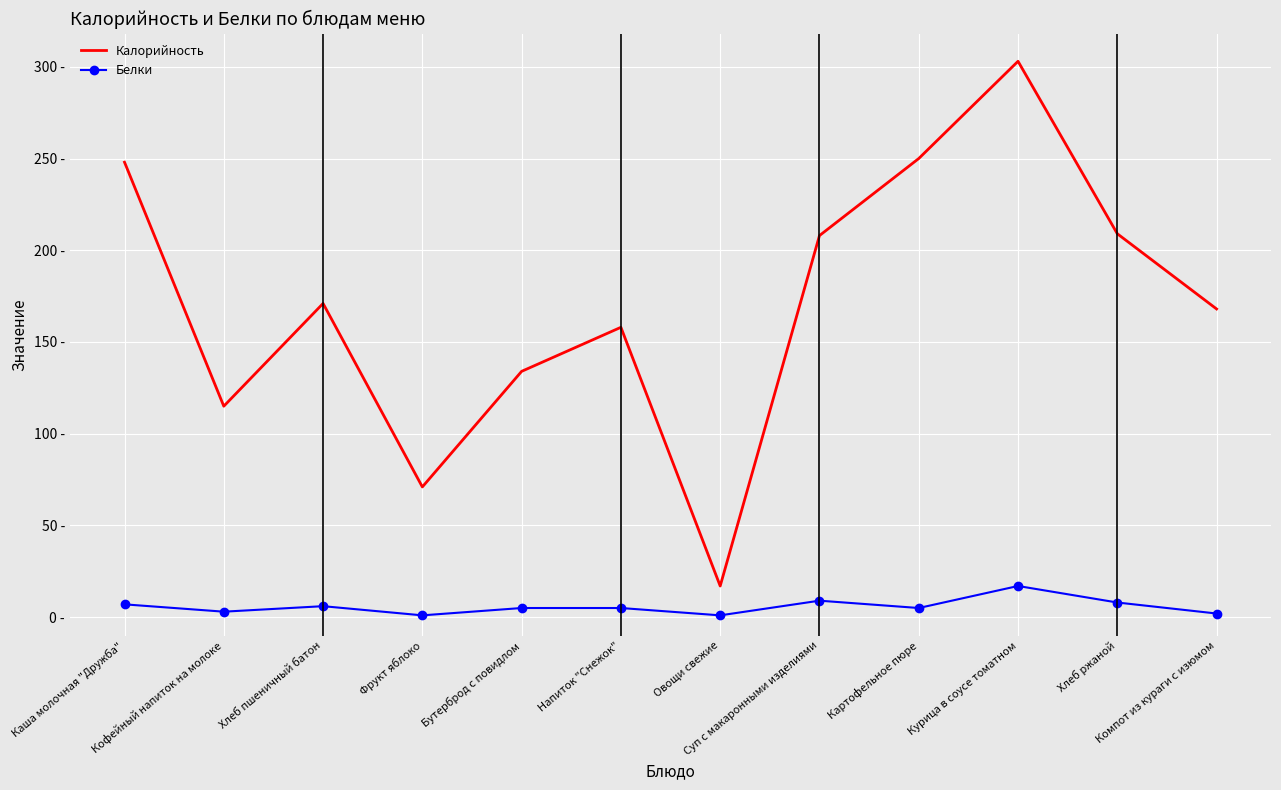

List the labels in order of Белки value, smallest first.

Фрукт яблоко, Овощи свежие, Компот из кураги с изюмом, Кофейный напиток на молоке, Бутерброд с повидлом, Напиток "Снежок", Картофельное пюре, Хлеб пшеничный батон, Каша молочная "Дружба", Хлеб ржаной, Суп с макаронными изделиями, Курица в соусе томатном